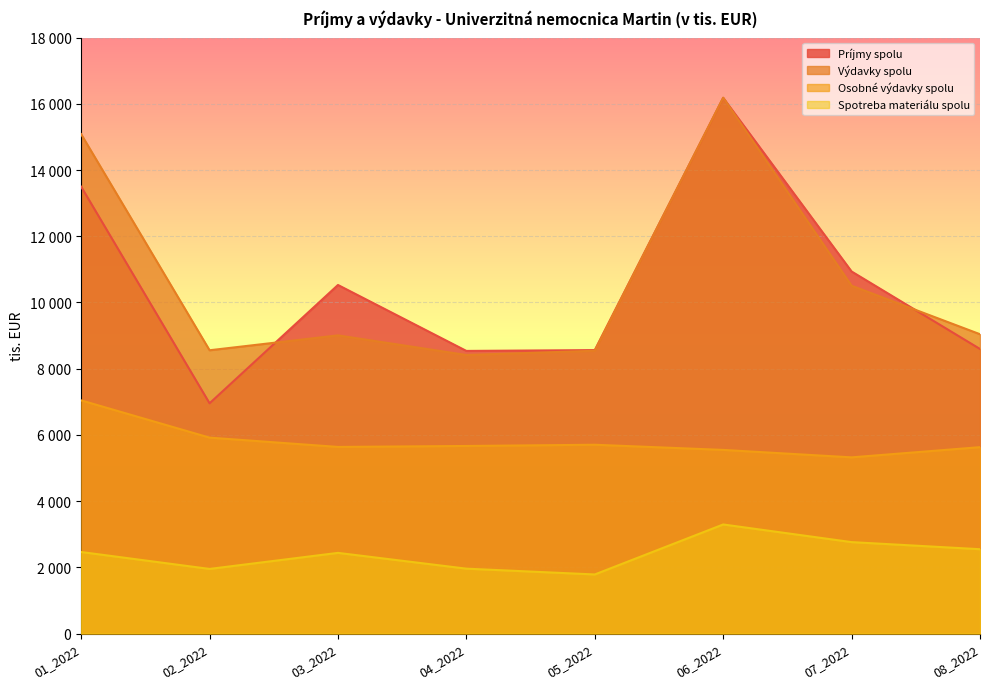

At which label does Príjmy spolu first exceed 10528?

01_2022